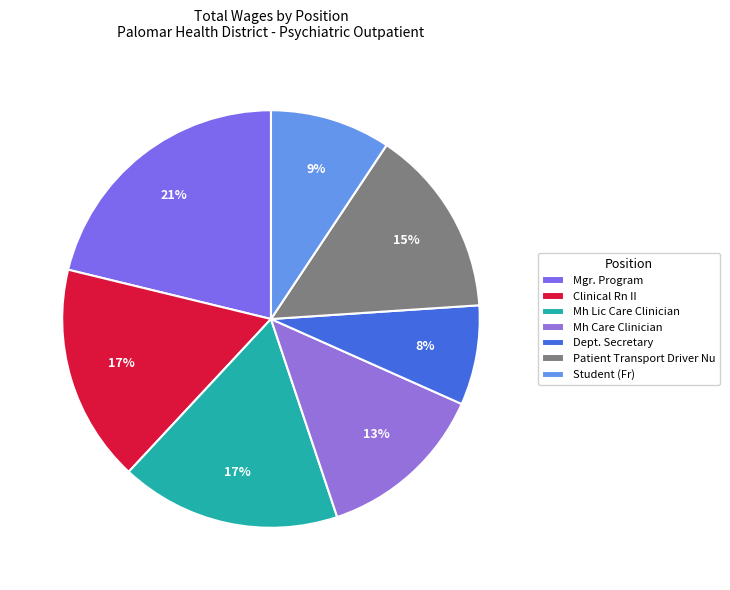

Rank the categories by value from highest to lowest.

Mgr. Program, Mh Lic Care Clinician, Clinical Rn II, Patient Transport Driver Nu, Mh Care Clinician, Student (Fr), Dept. Secretary